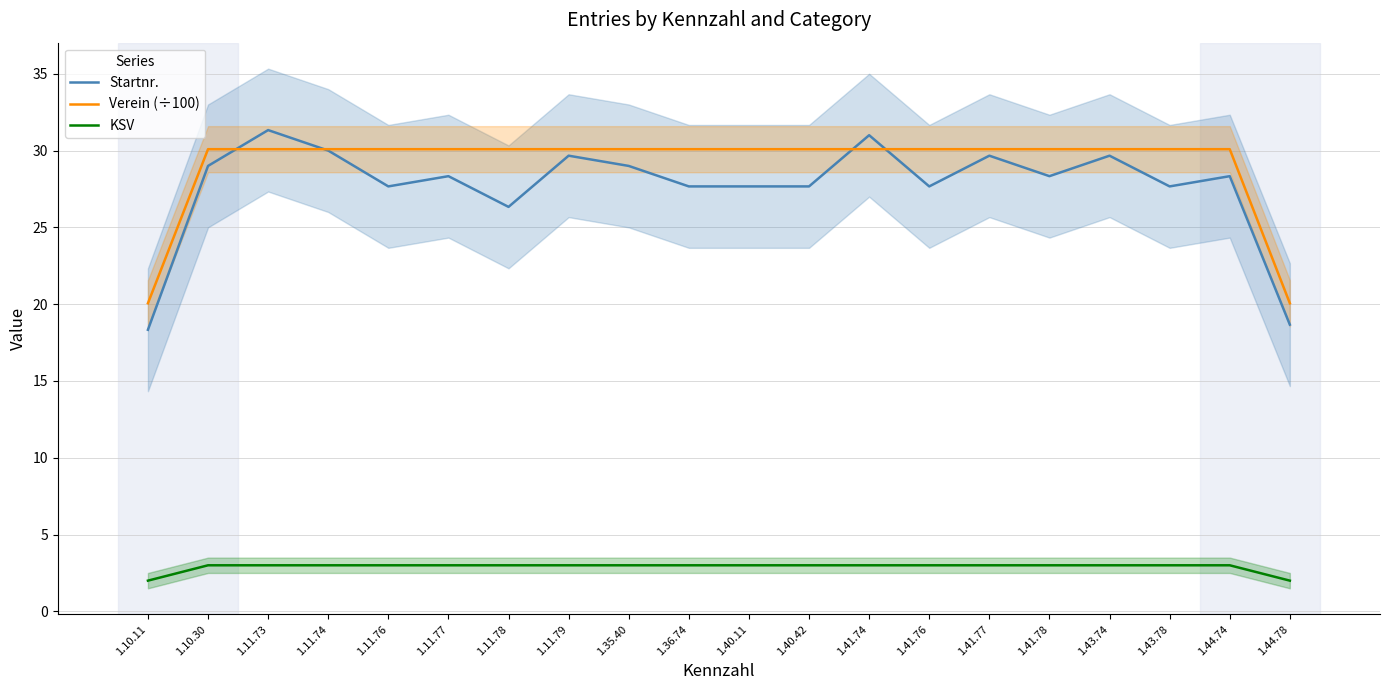

At which label is Verein (÷100) closest to 25?

1.10.11